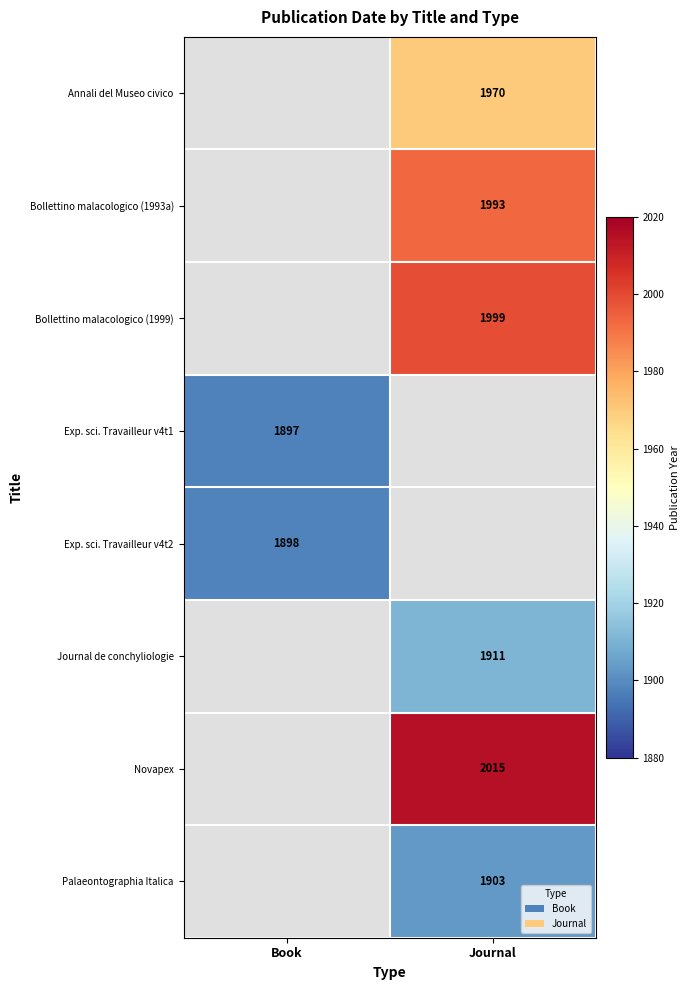

Is it true that Journal de conchyliologie equals 1911 at Journal?

True